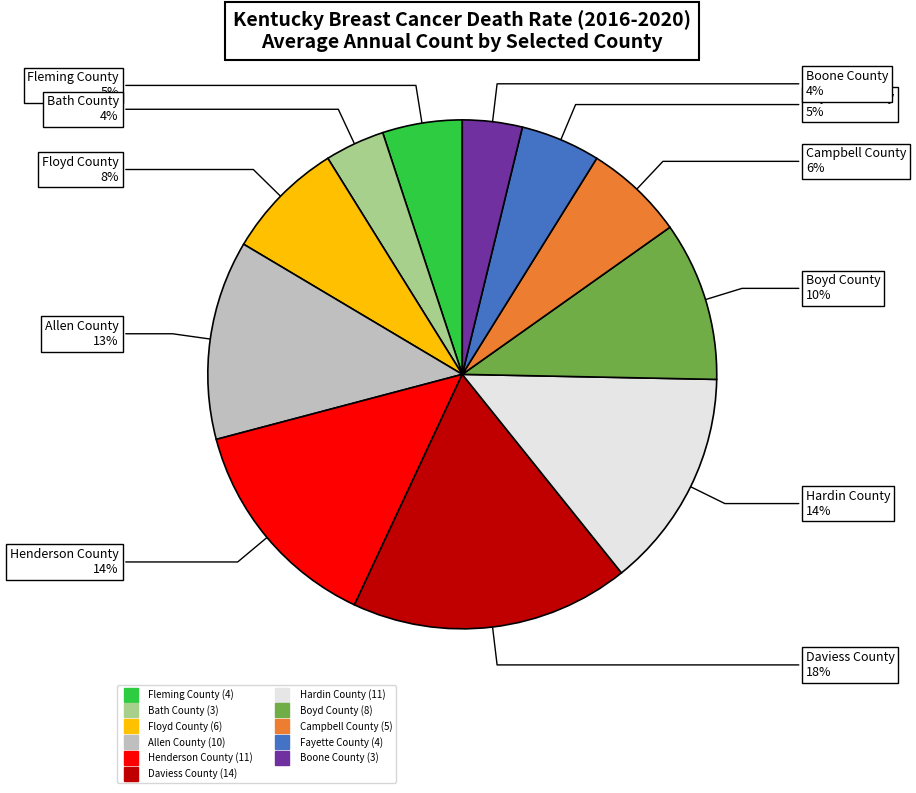

Is there any slice that represents more than half of the pie?

No